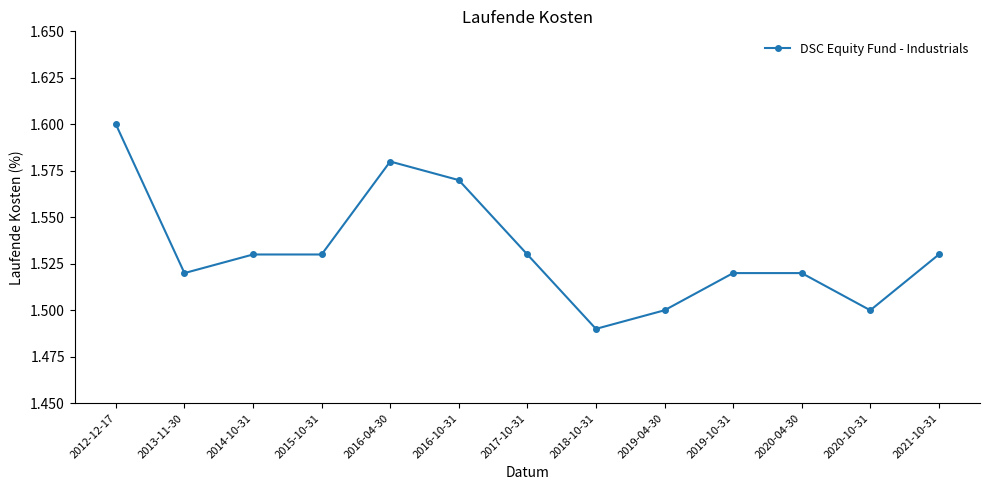

What is the label of the 10th point from the right?

2015-10-31